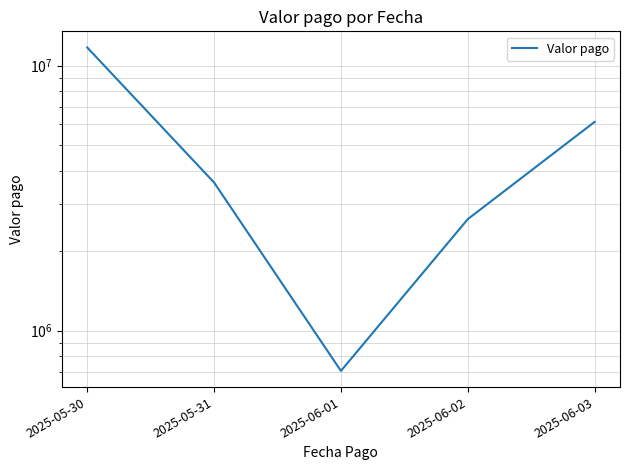

Where does the data first go above 3621181?

2025-05-30